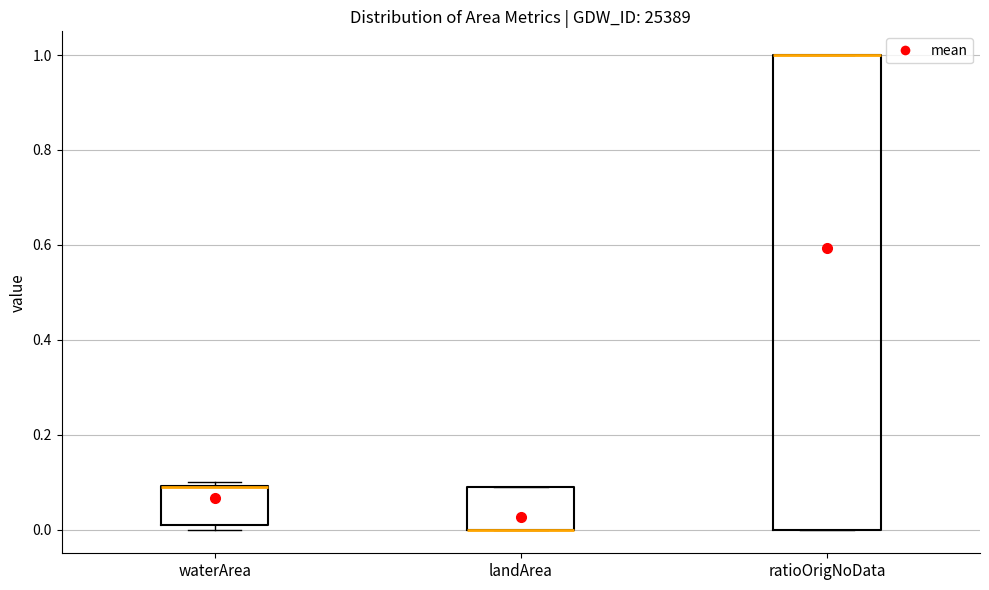

Where is the lower edge of the box for waterArea on the y-axis? The values are not printed on the chart, so give them approximately, as read against the axis.

0.02